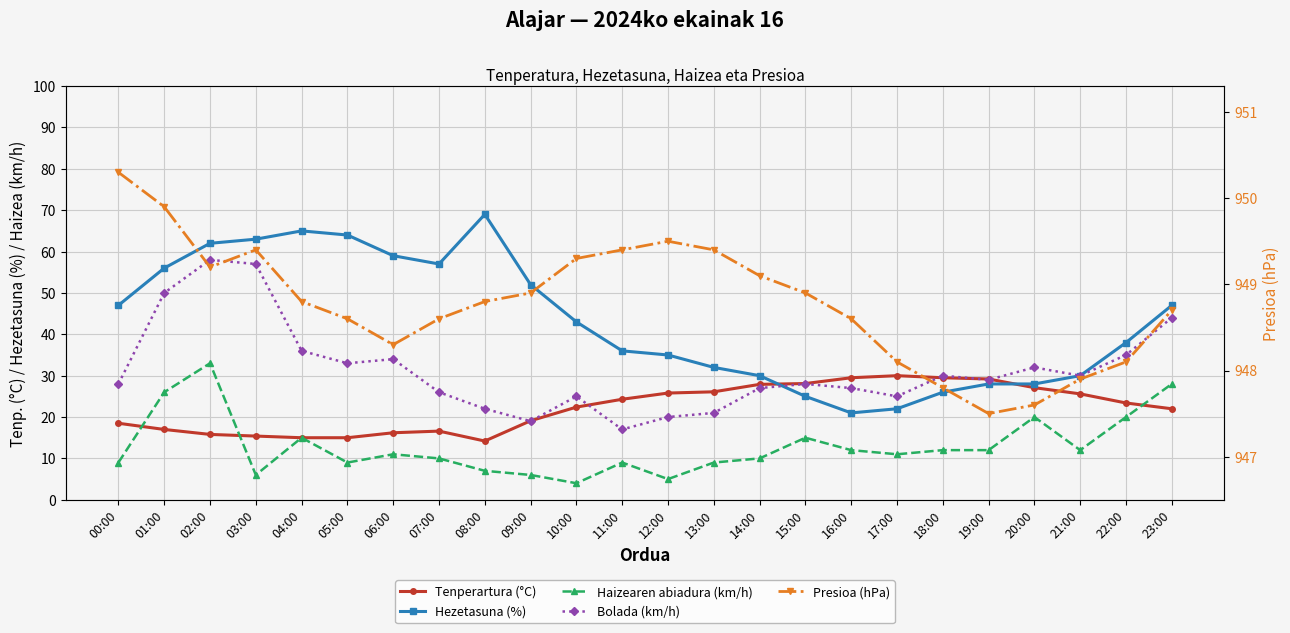

True or false: Haizearen abiadura (km/h) and Presioa (hPa) cross at least once.

False